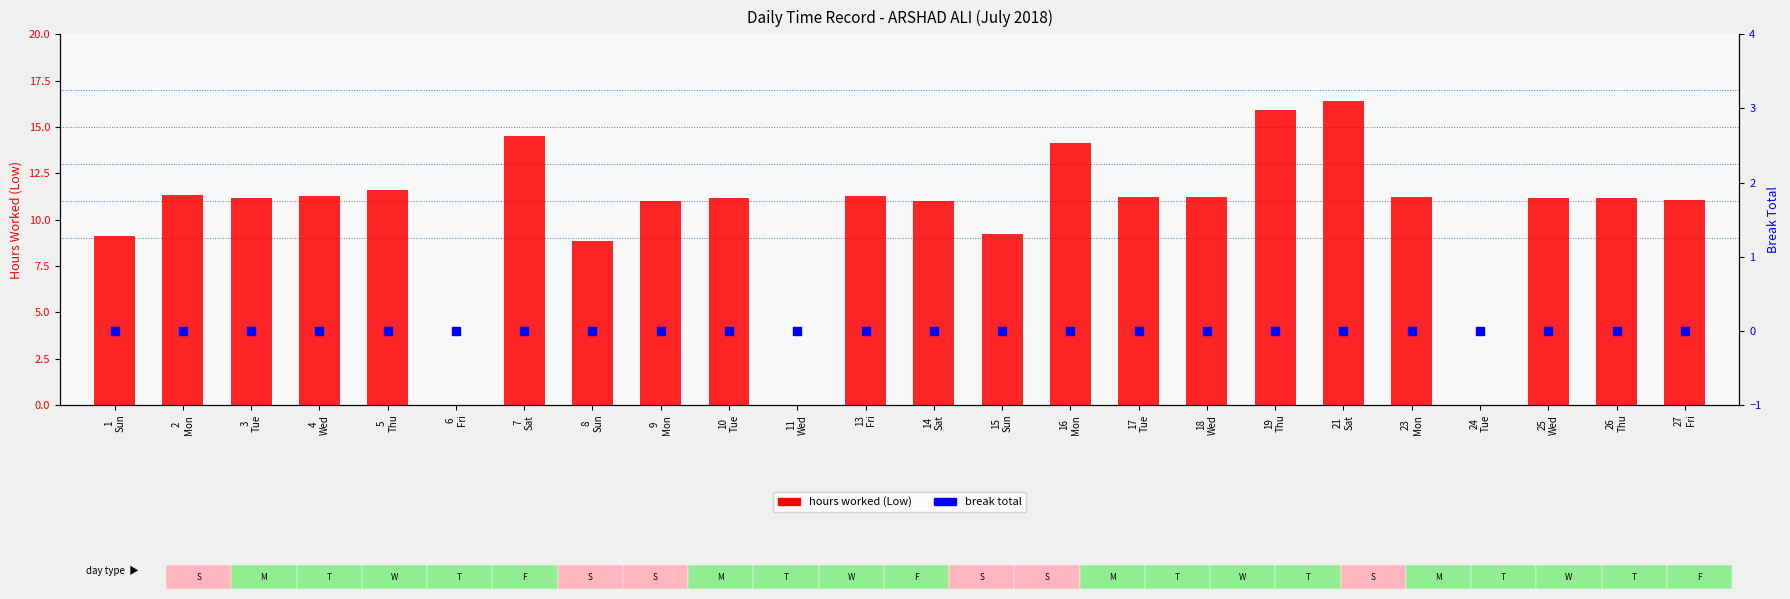

Which series has the widest spread of Y values?

hours worked (Low)